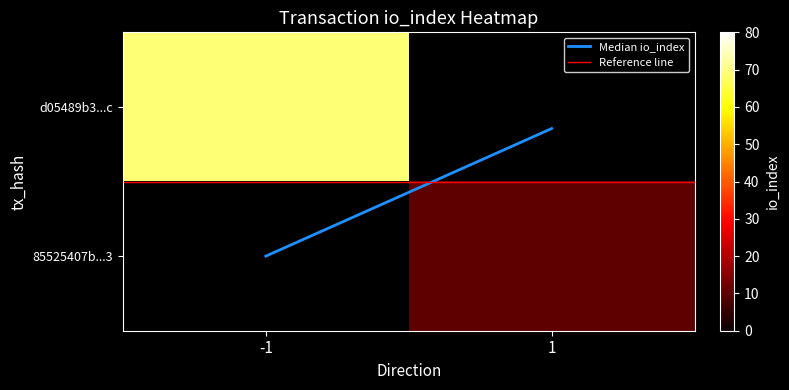

Rank the categories by 85525407b...3 value from highest to lowest.

-1, 1